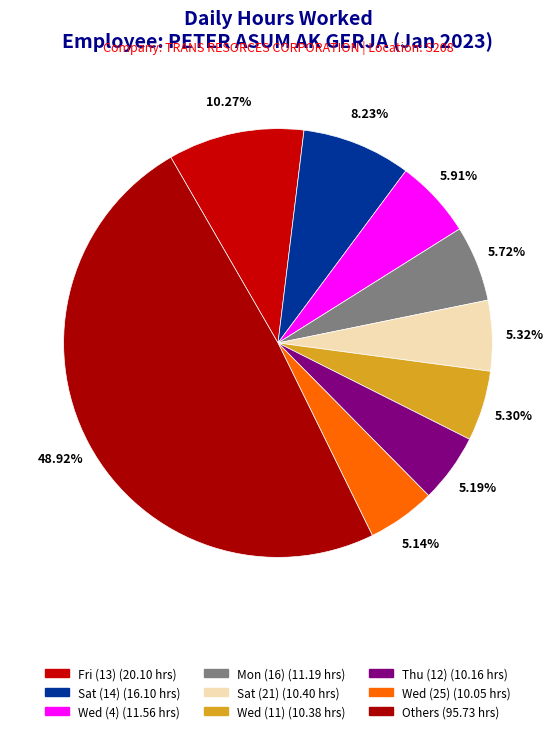

How many segments does this pie chart have?

9